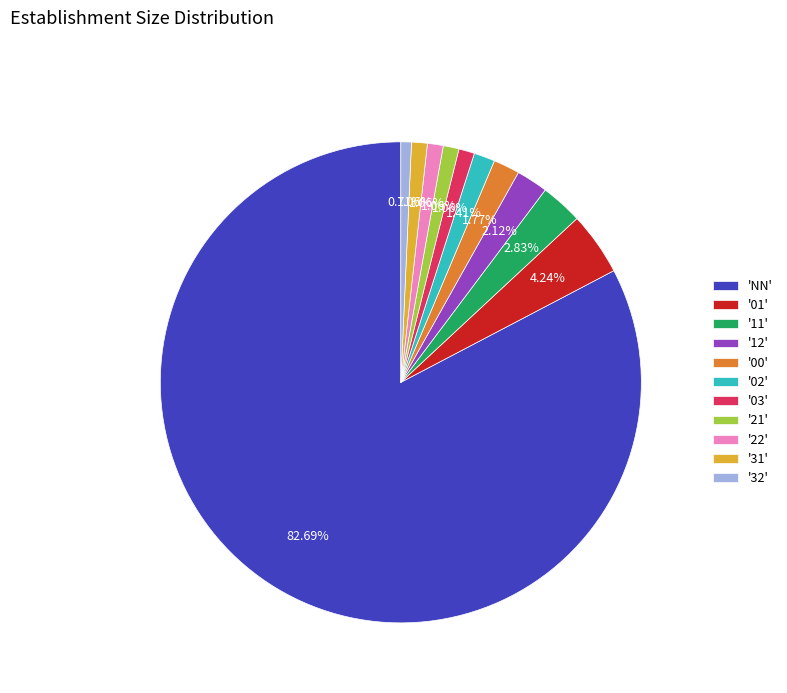

Is there any slice that represents more than half of the pie?

Yes